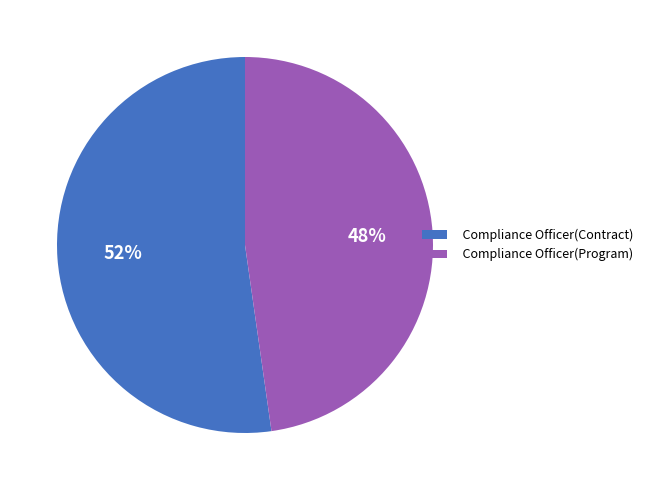

Which slice represents more than half of the pie?

Compliance Officer(Contract)